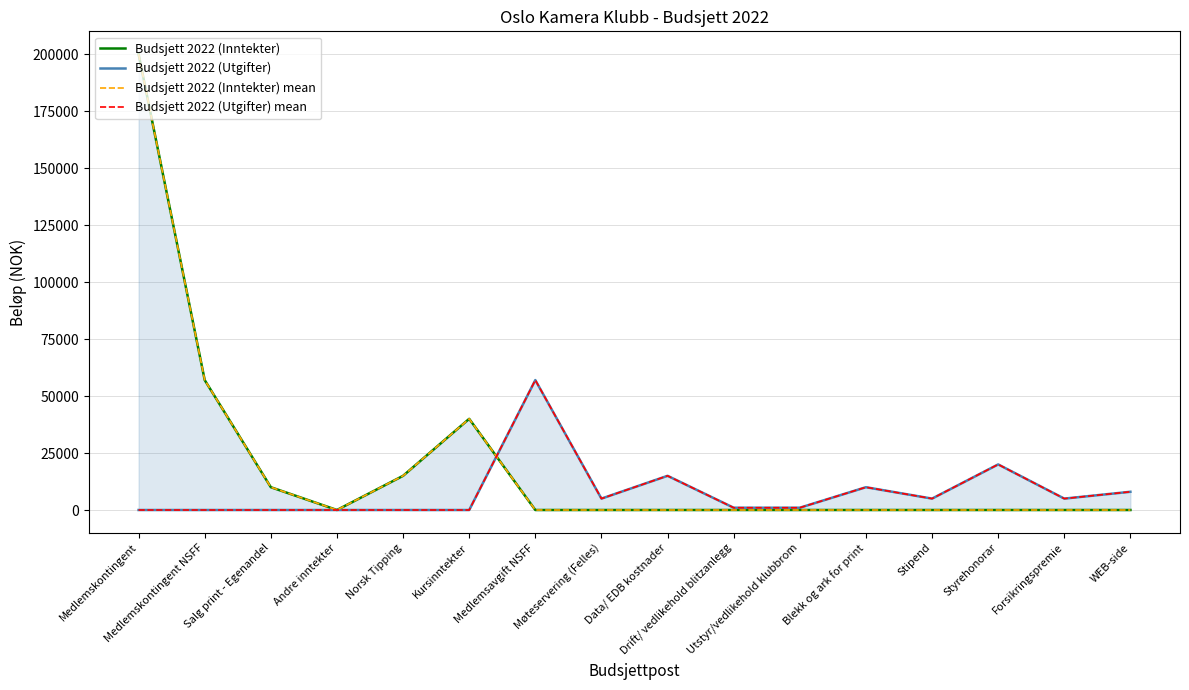

What is the difference between the maximum and minimum values in the Budsjett 2022 (Utgifter) mean series?

57000